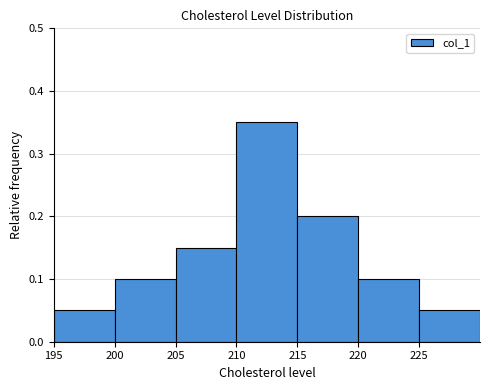

What is the height of the bar covering 195 to 200 on the x-axis? The values are not printed on the chart, so give them approximately, as read against the axis.

0.05